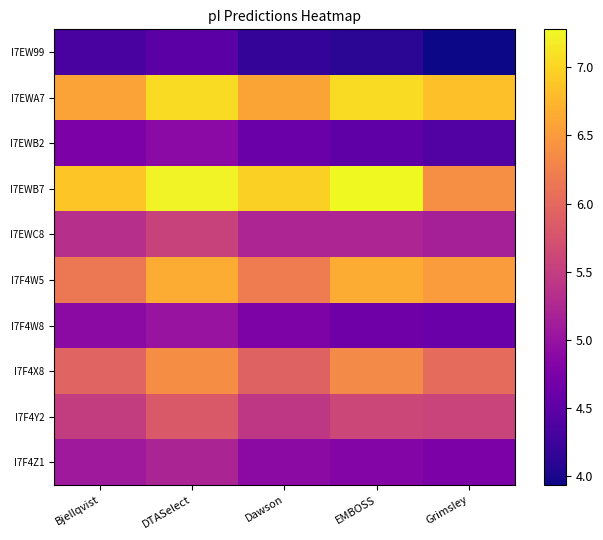

Rank the series at DTASelect from highest to lowest value.

I7EWB7, I7EWA7, I7F4W5, I7F4X8, I7F4Y2, I7EWC8, I7F4Z1, I7F4W8, I7EWB2, I7EW99